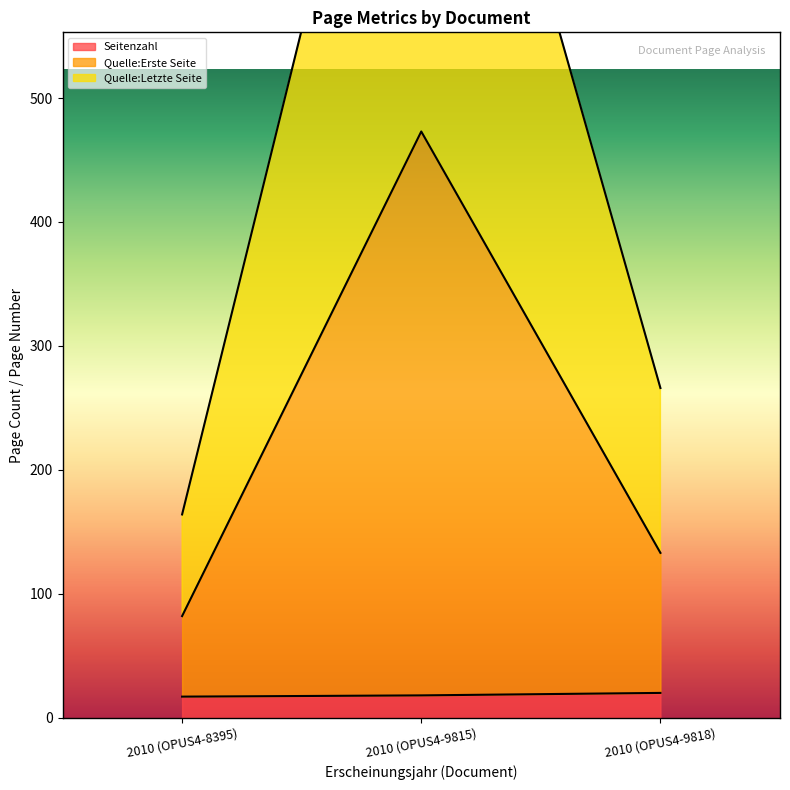

What is the lowest value of the Seitenzahl series?

17